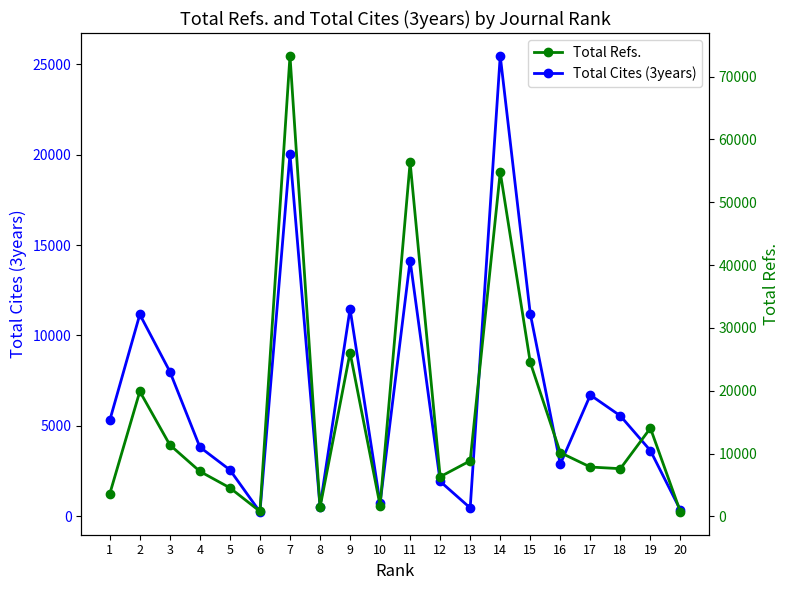

Is the value of Total Refs. at 12 greater than the value of Total Cites (3years) at 18?

Yes